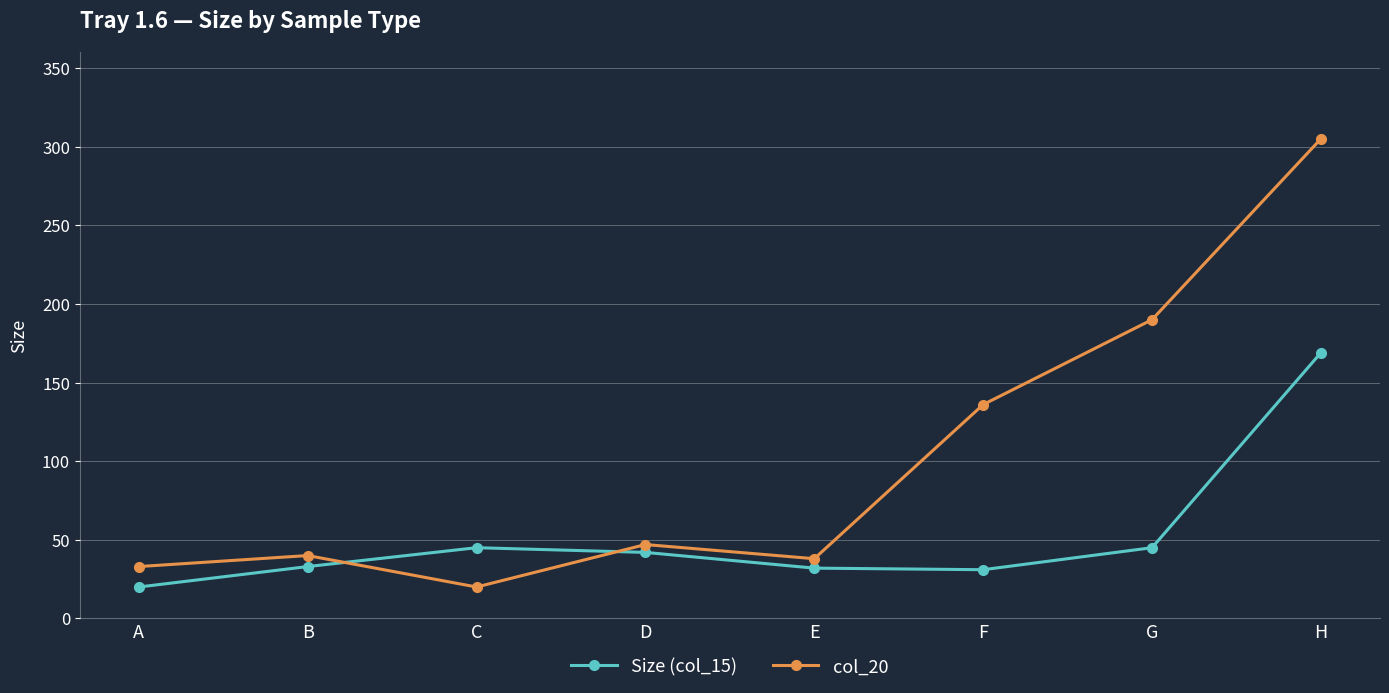

Which series has the largest range (max minus min)?

col_20